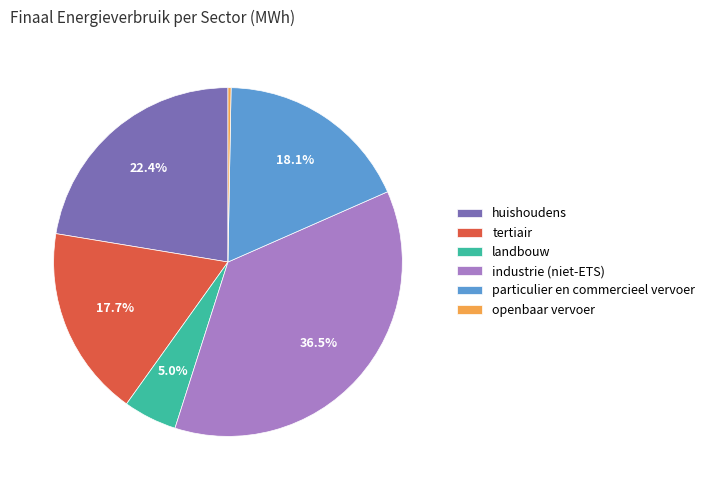

What percentage do huishoudens and landbouw together represent?

27.4%